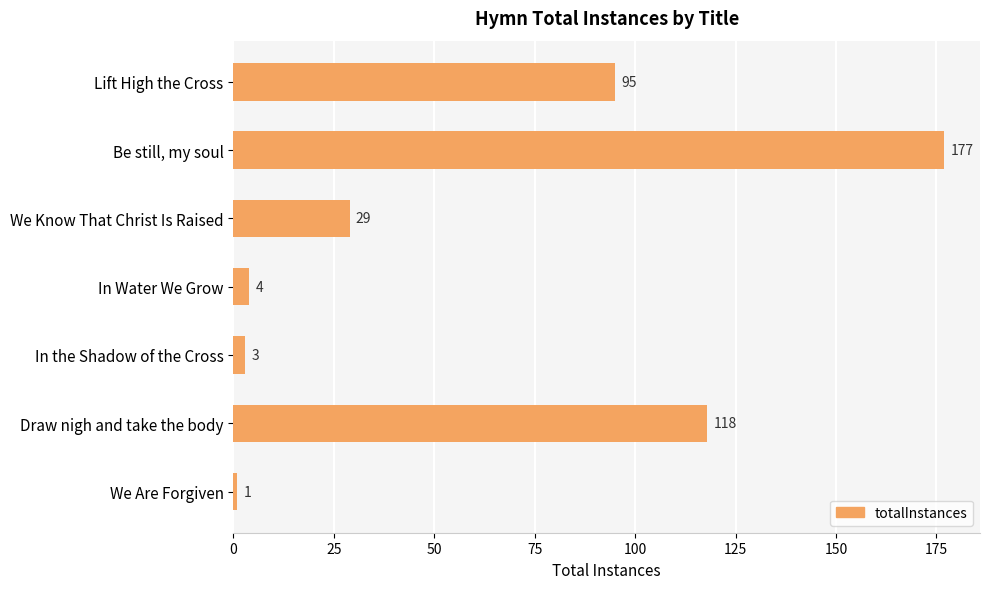

Reading top to bottom, list all the values displayed in this chart.

Lift High the Cross=95	Be still, my soul=177	We Know That Christ Is Raised=29	In Water We Grow=4	In the Shadow of the Cross=3	Draw nigh and take the body=118	We Are Forgiven=1